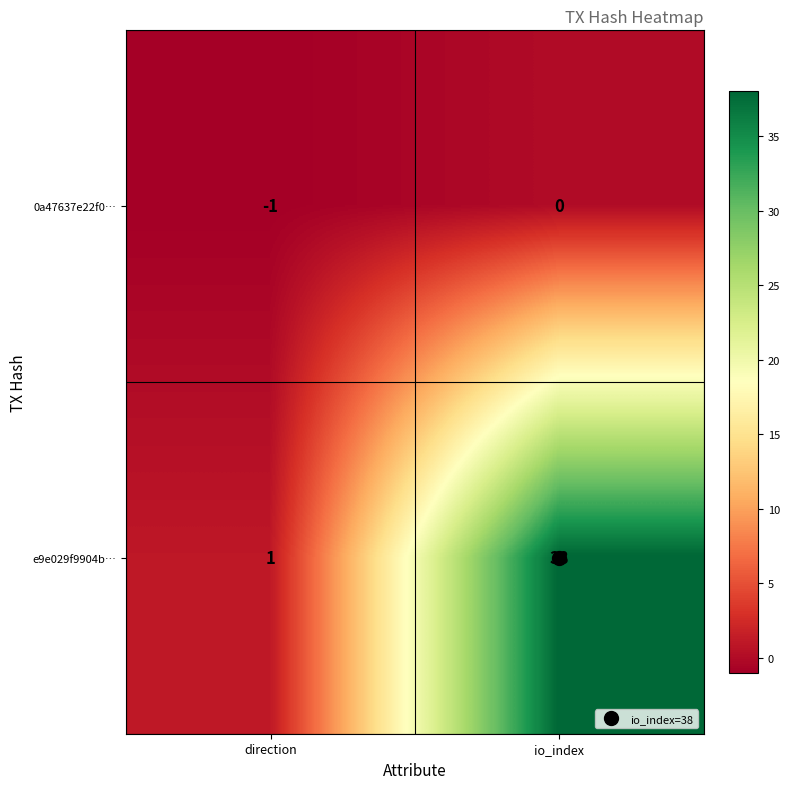

Rank the series by their maximum value, from lowest to highest.

0a47637e22f0…, e9e029f9904b…